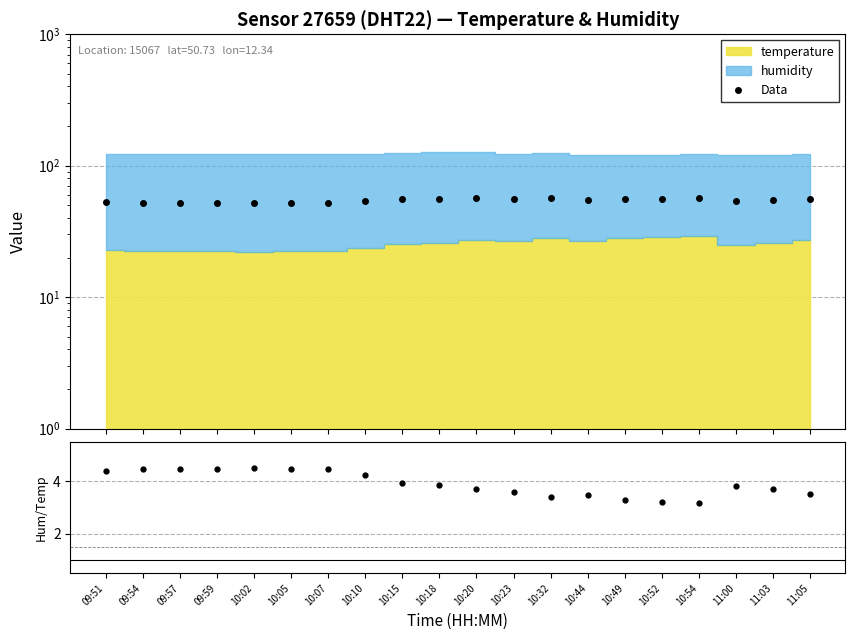

Reading left to right, extract all data points from this chart.

Data: 09:51=52.7	09:54=52.3	09:57=52.3	09:59=52.3	10:02=52.2	10:05=52.4	10:07=52.3	10:10=53.5	10:15=55.4	10:18=56.0	10:20=56.9	10:23=55.8	10:32=57.1	10:44=54.8	10:49=55.8	10:52=56.1	10:54=57.1	11:00=54.0	11:03=54.5	11:05=55.8
humidity/temperature: 09:51=4.4	09:54=4.5	09:57=4.5	09:59=4.5	10:02=4.5	10:05=4.5	10:07=4.5	10:10=4.3	10:15=3.9	10:18=3.8	10:20=3.7	10:23=3.6	10:32=3.4	10:44=3.5	10:49=3.3	10:52=3.2	10:54=3.2	11:00=3.8	11:03=3.7	11:05=3.5